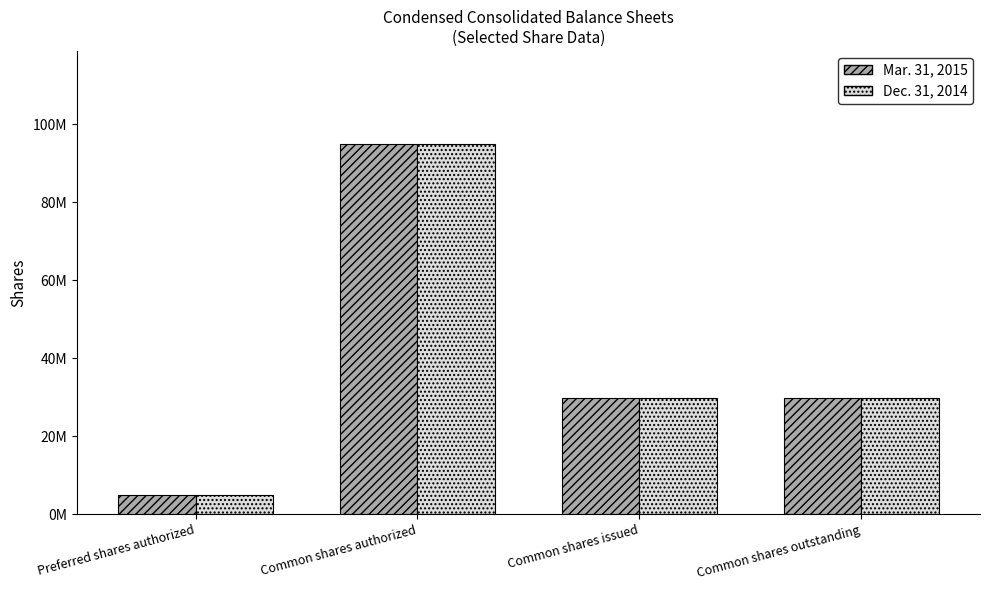

Are the bars grouped side by side (vs. stacked)?

Yes